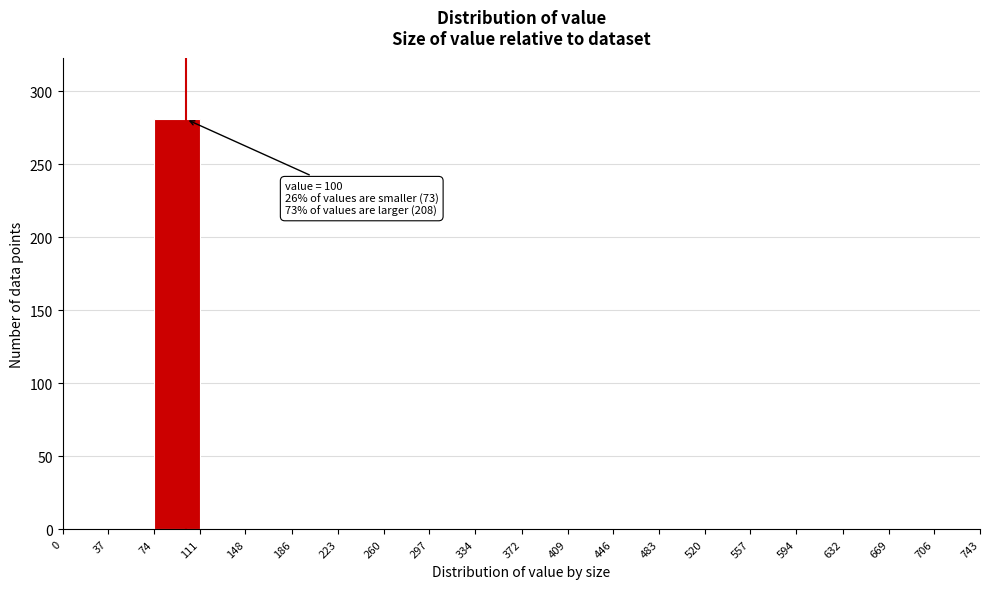

Over which range of the x-axis is the bar tallest?

74 to 111